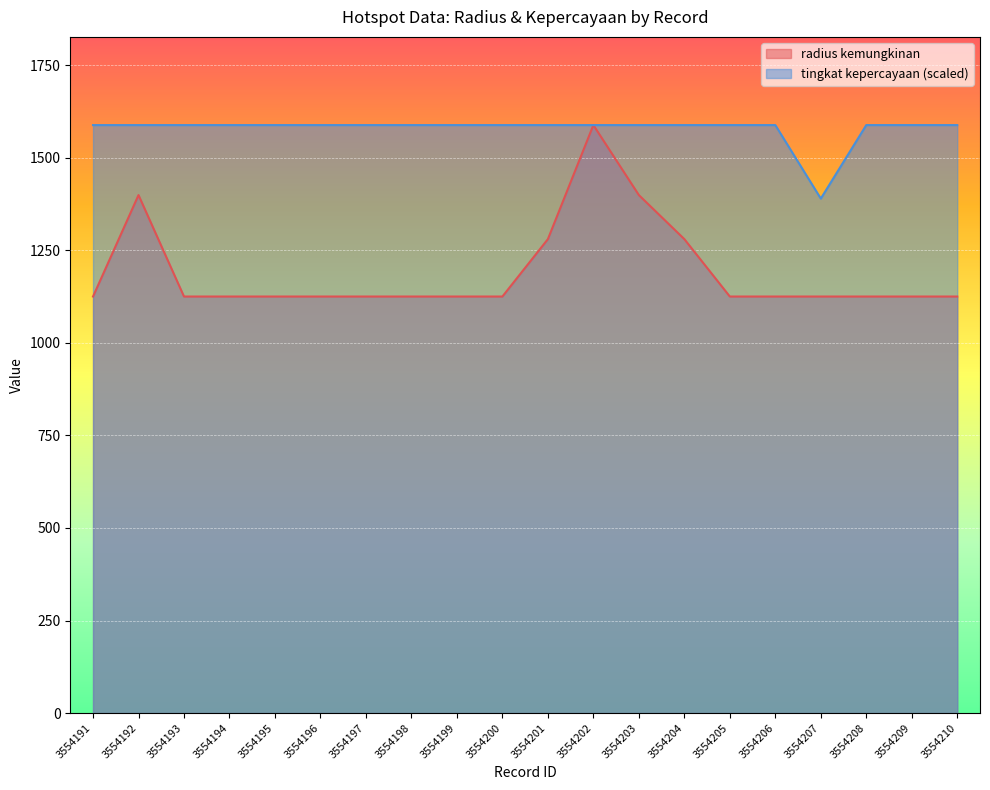

Where is the first local maximum for radius kemungkinan?

3554192